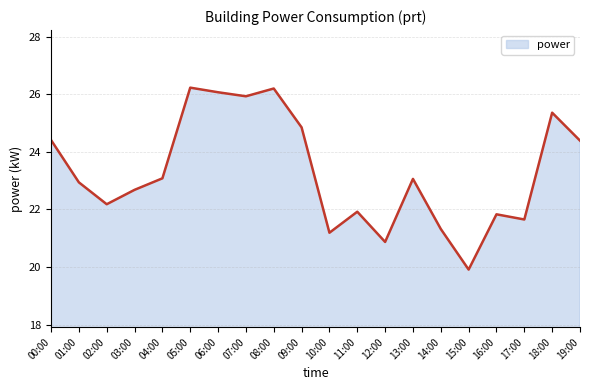

Where is the first local maximum?

05:00